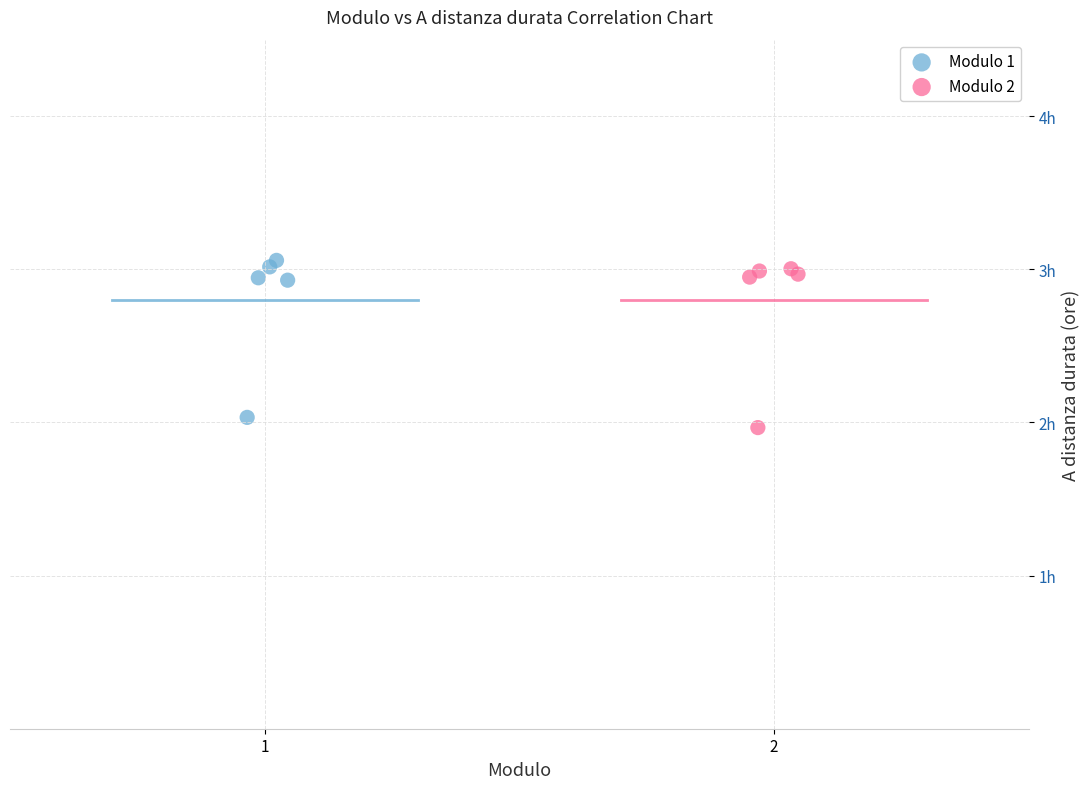

Which series contains the lowest Y value?

Modulo 2